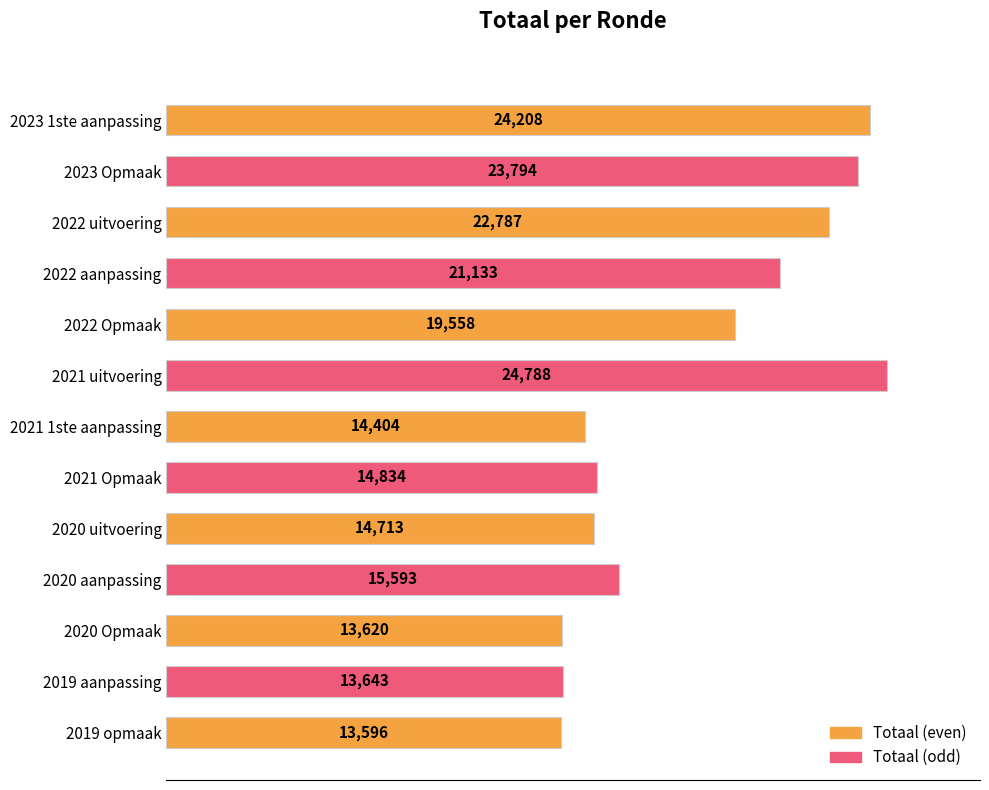

Where is the data nearest to the value 19192?

2022 Opmaak